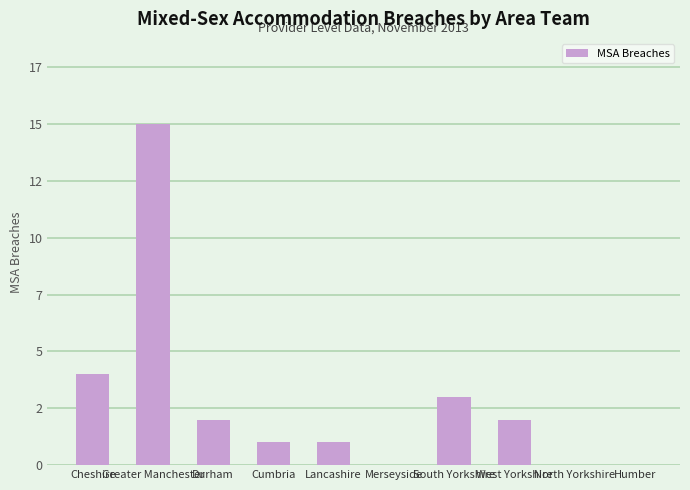

What is the label of the 10th bar from the left?

Humber